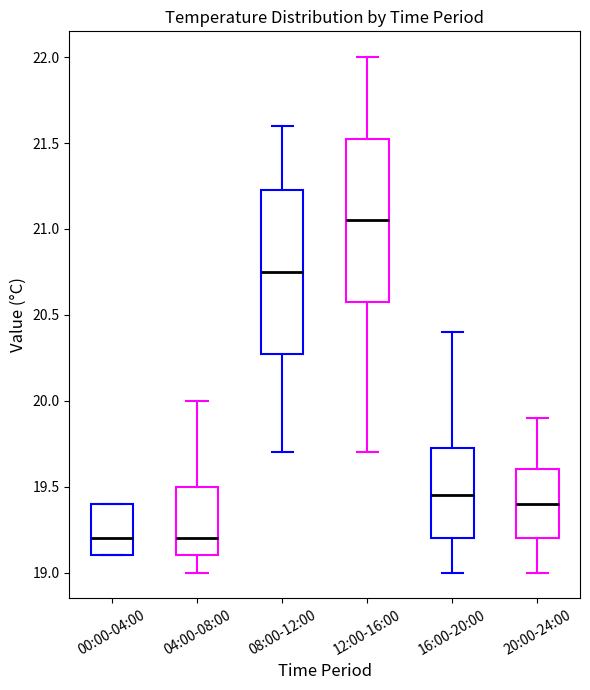

Where does the upper whisker of the box for 08:00-12:00 end on the y-axis? The values are not printed on the chart, so give them approximately, as read against the axis.

21.60